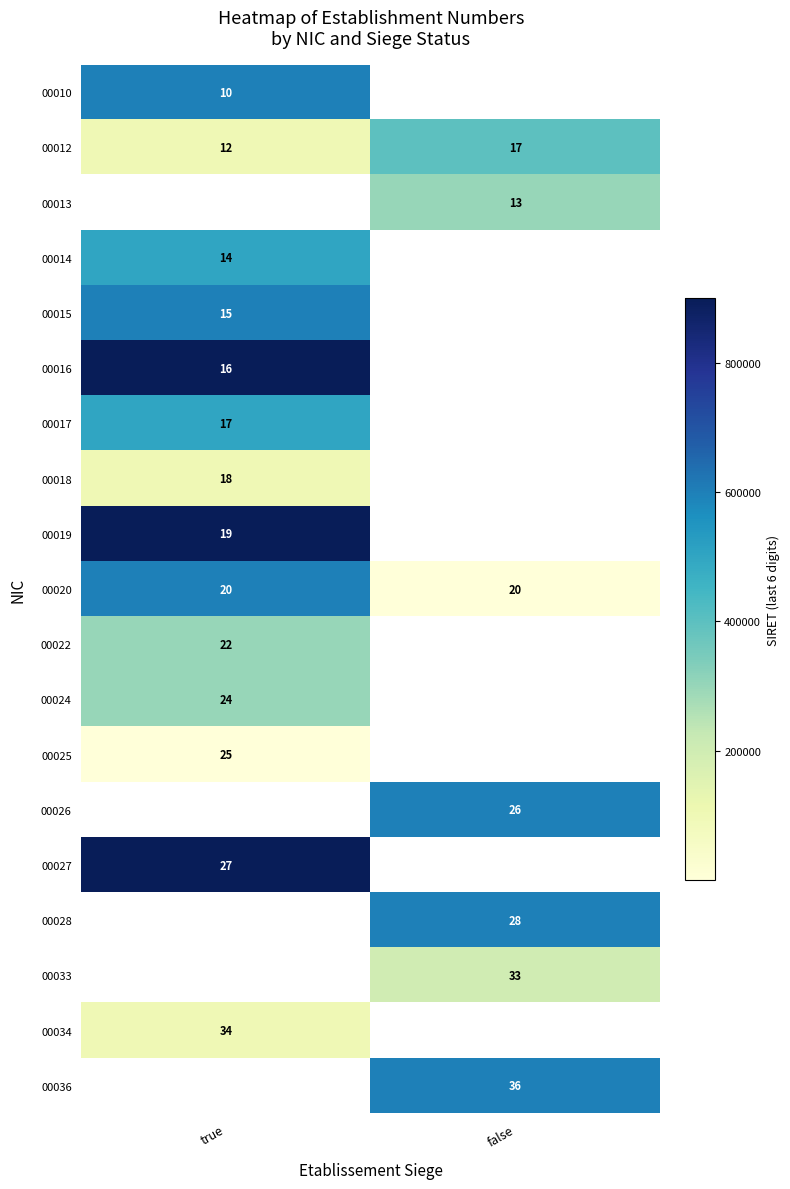

Between false and true, which is larger?

true